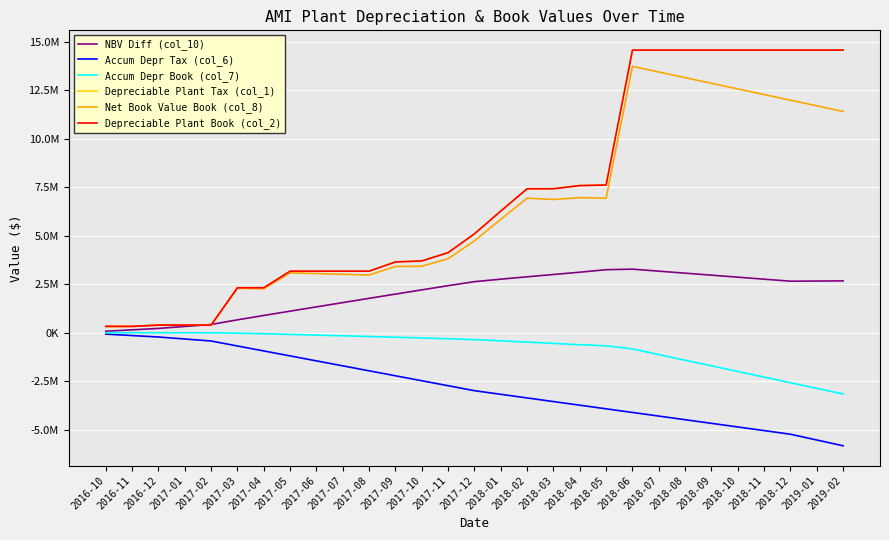

Between 2018-07 and 2017-07, which is larger?

2018-07